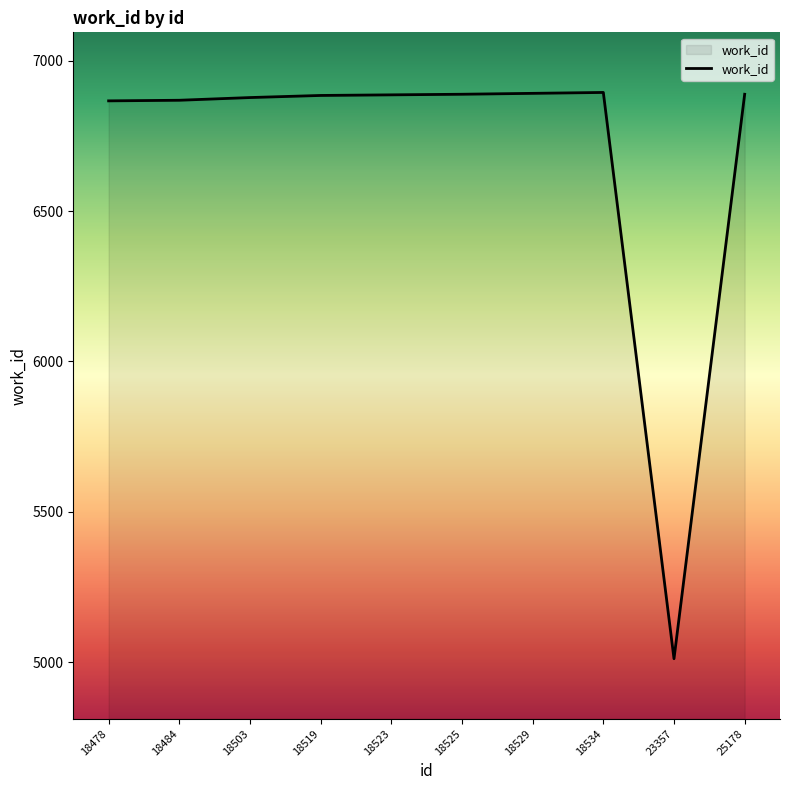

Is this an area chart (filled region under the line)?

No